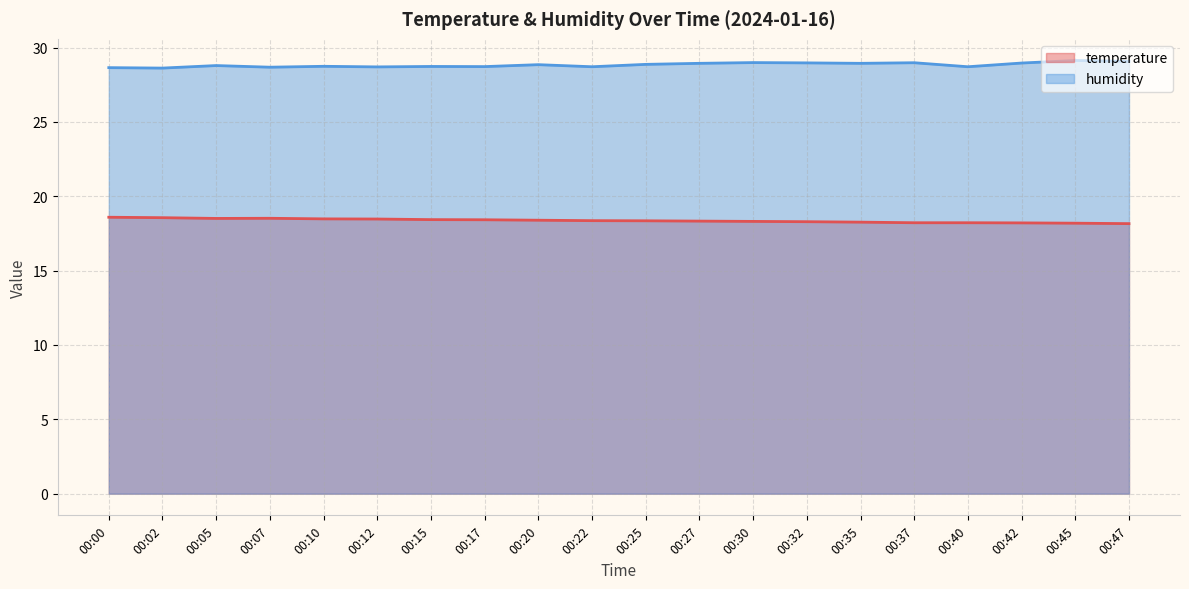

Is the value of humidity at 00:15 greater than the value of temperature at 00:32?

Yes